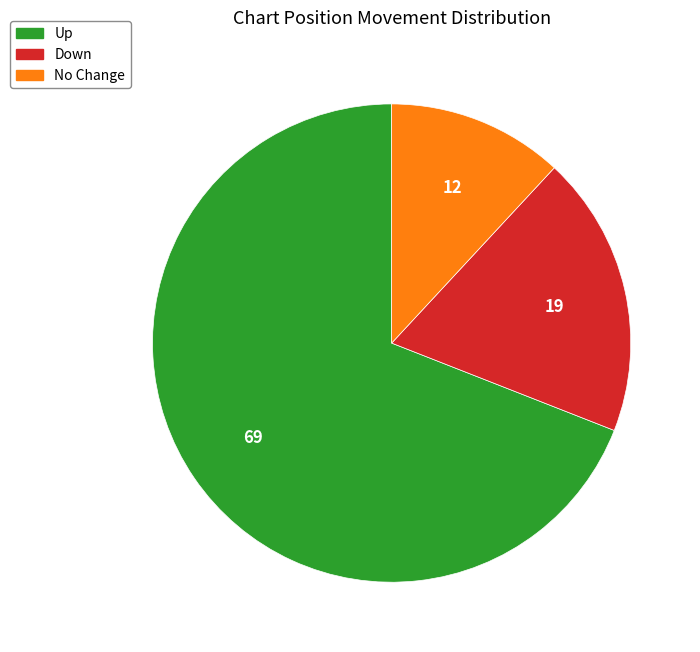

Does any single category account for the majority?

Yes